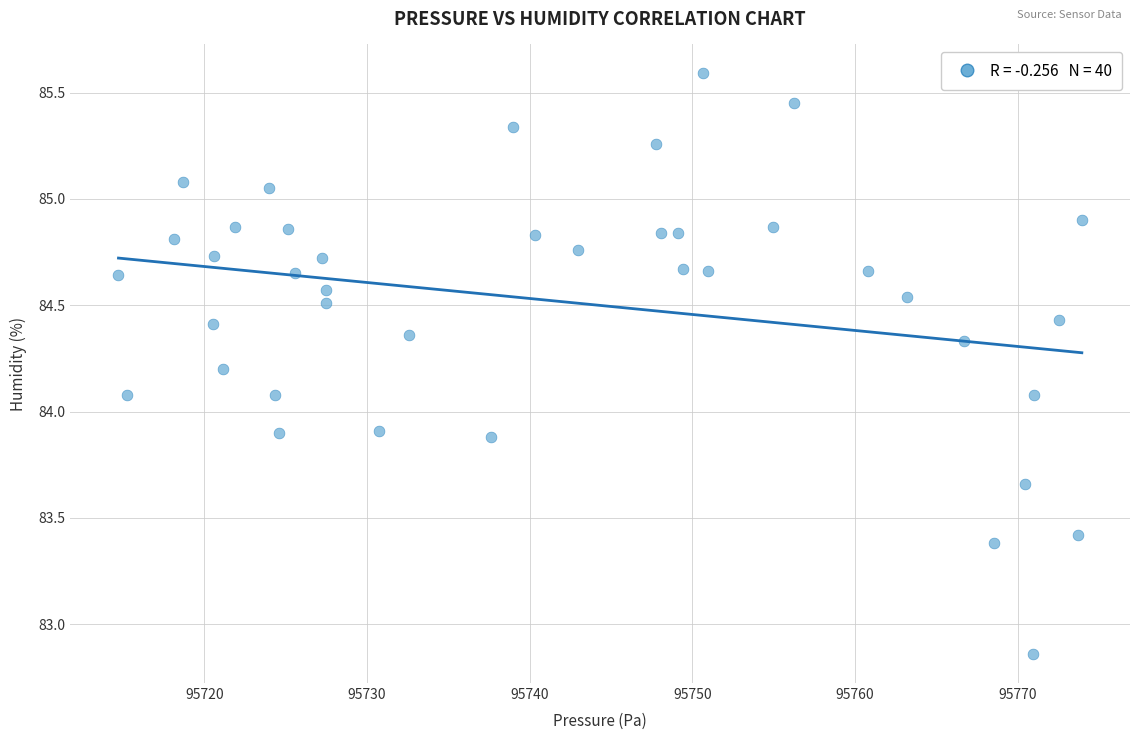

What is the range of X values (max minus min)?

59.2